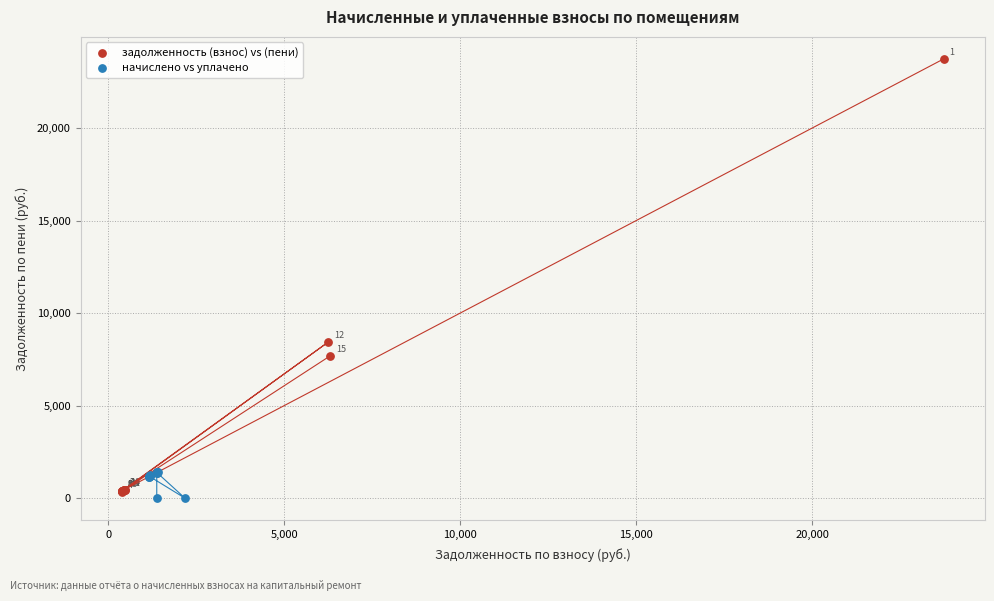

Which series has the widest spread of Y values?

задолженность (взнос) vs (пени)